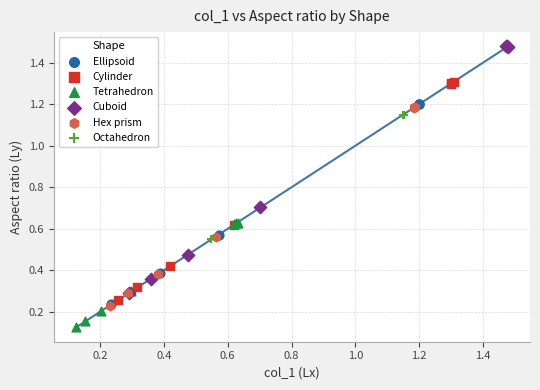

Which series contains the lowest Y value?

Tetrahedron